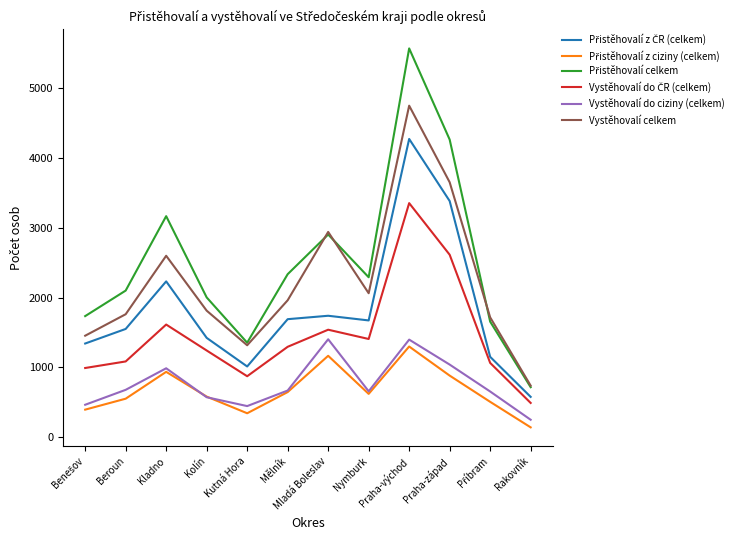

Is it true that Vystěhovalí celkem equals 1316 at Kutná Hora?

True